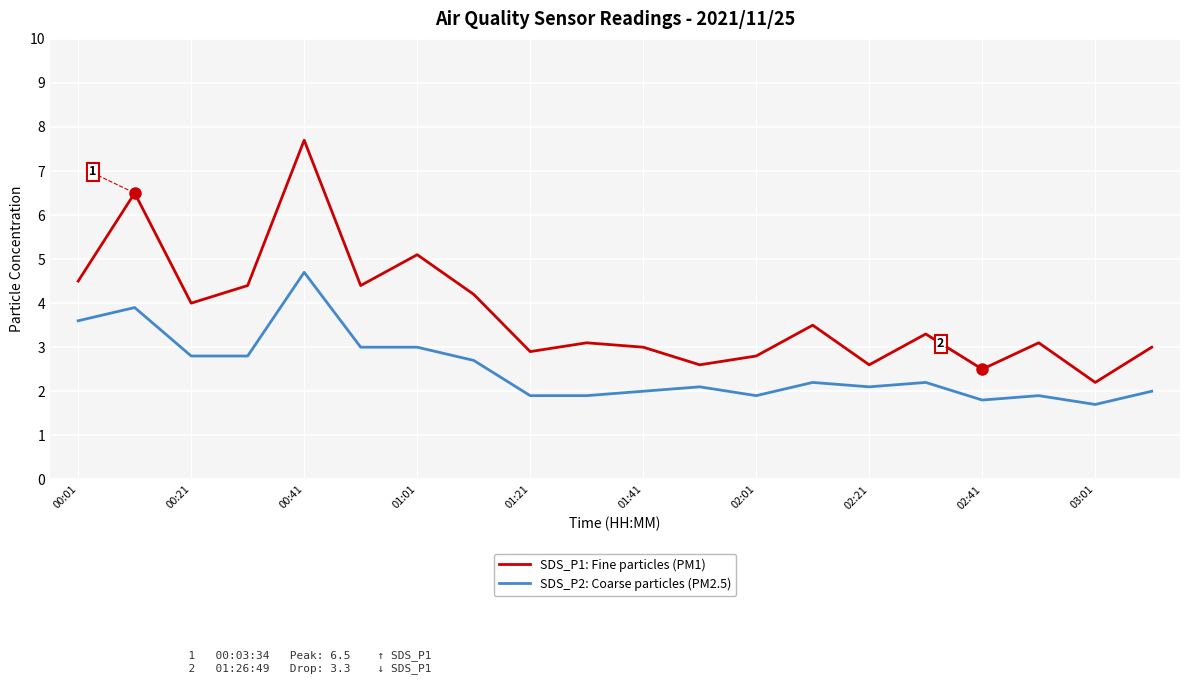

Which series has the largest total across all categories?

SDS_P1: Fine particles (PM1)